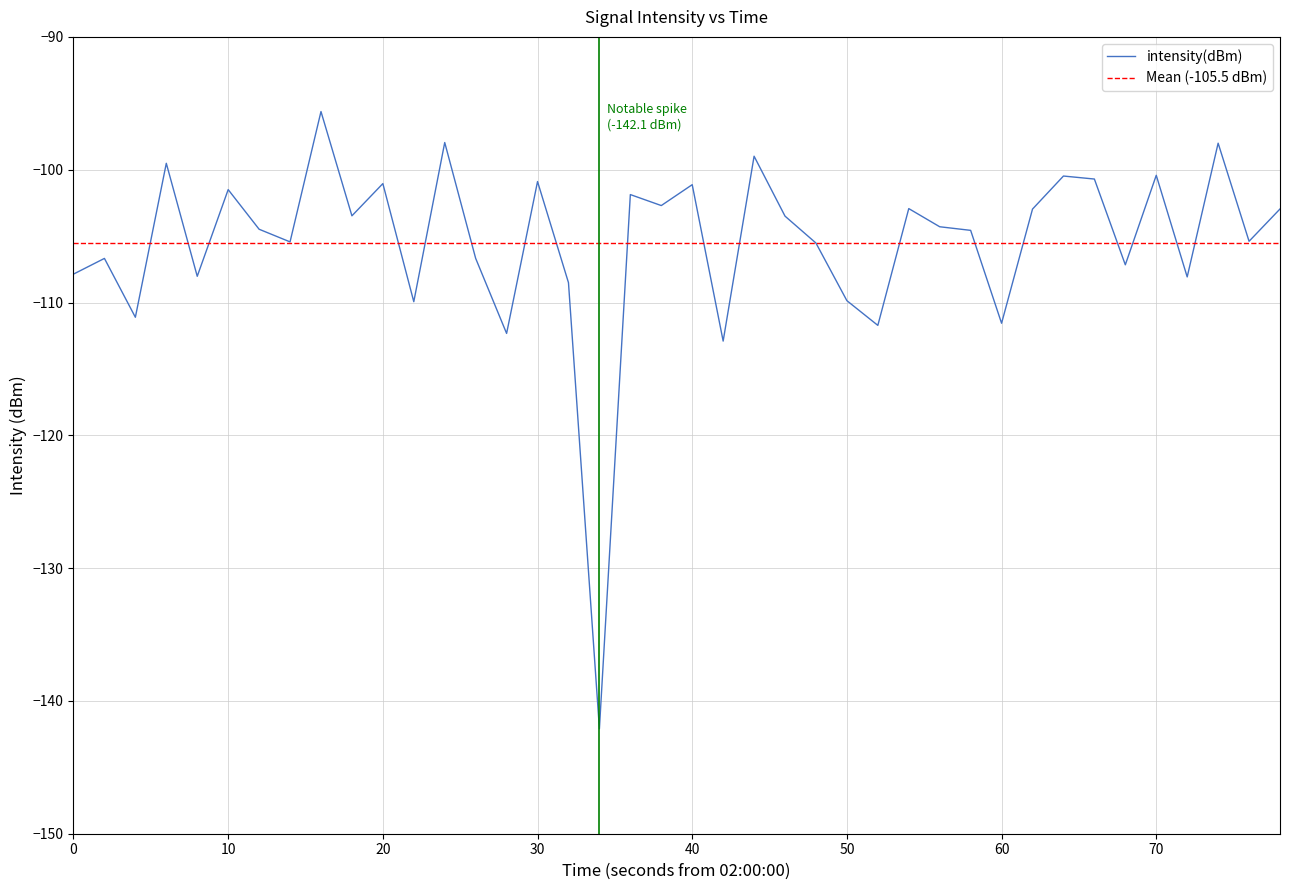

What is the minimum value shown in the chart?

-142.1